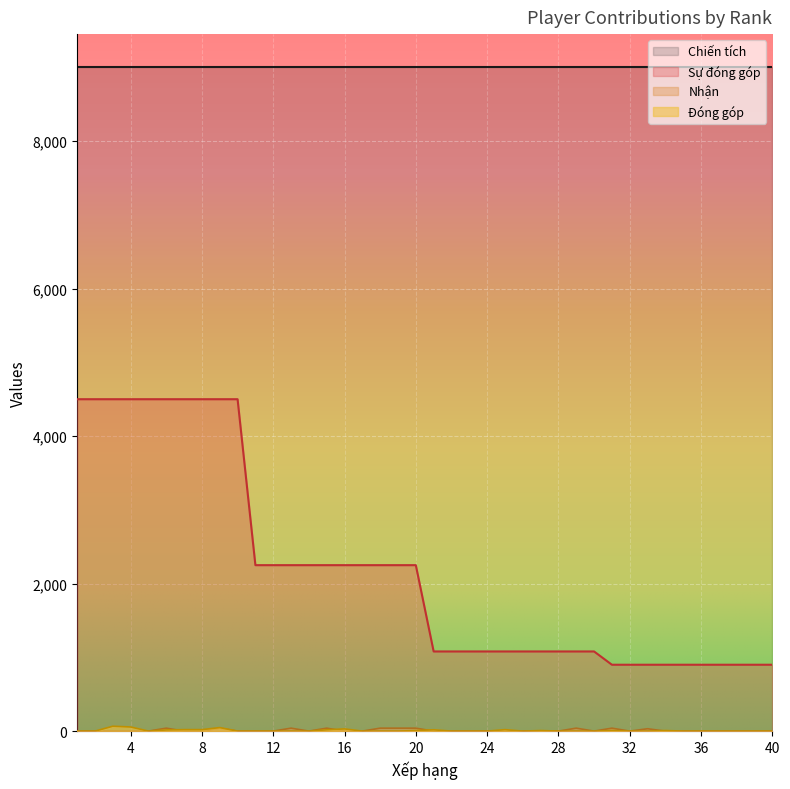

What is the average value of the Sự đóng góp series?

2182